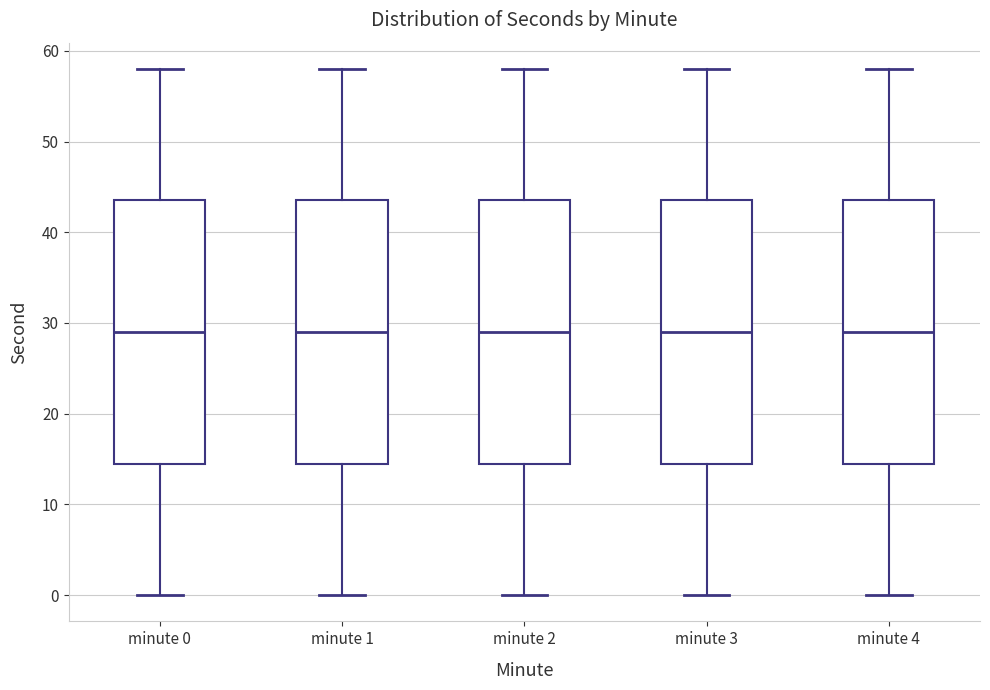

Reading left to right, transcribe this box plot: for each box, give where its median line is, the range the box spans, and where its two whiskers end, as read against the y-axis. The values are not printed on the chart, so give them approximately, as read against the axis.

minute 0: median 29, box 15 to 44, whiskers 0 to 58
minute 1: median 29, box 15 to 44, whiskers 0 to 58
minute 2: median 29, box 15 to 44, whiskers 0 to 58
minute 3: median 29, box 15 to 44, whiskers 0 to 58
minute 4: median 29, box 15 to 44, whiskers 0 to 58